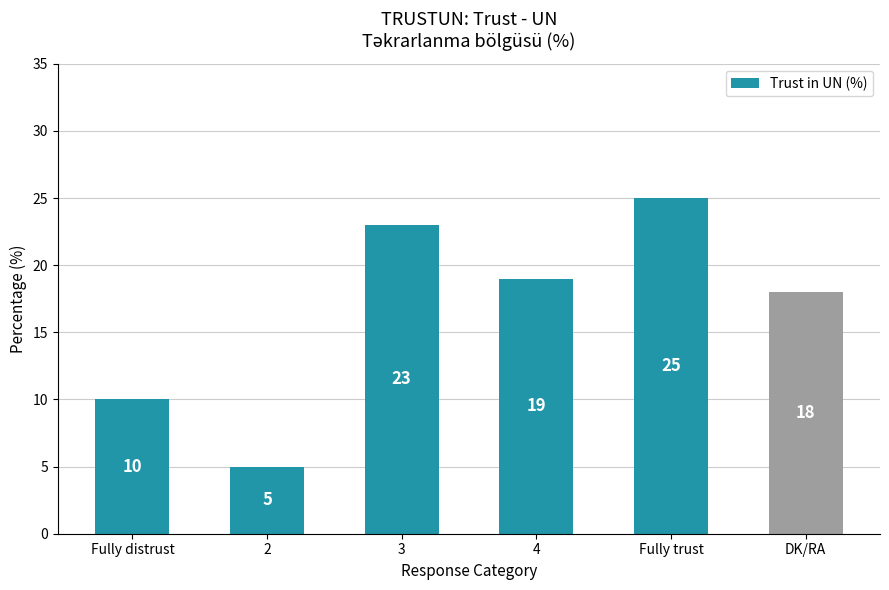

How many values are below 19?

3